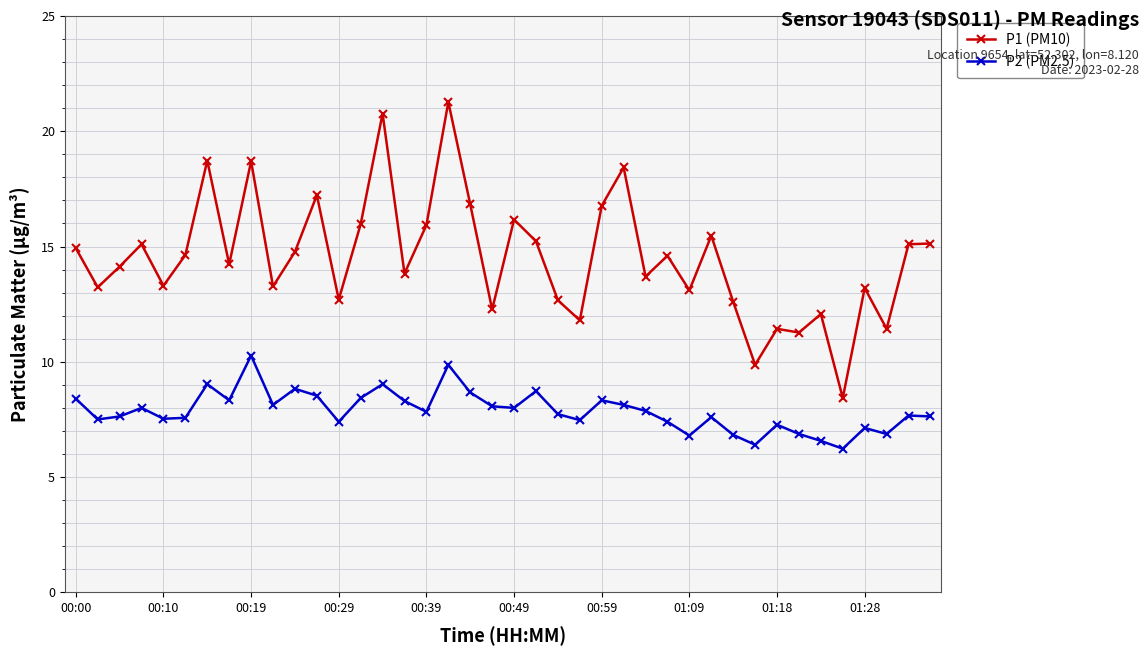

Rank the series by their average value, from lowest to highest.

P2 (PM2.5), P1 (PM10)